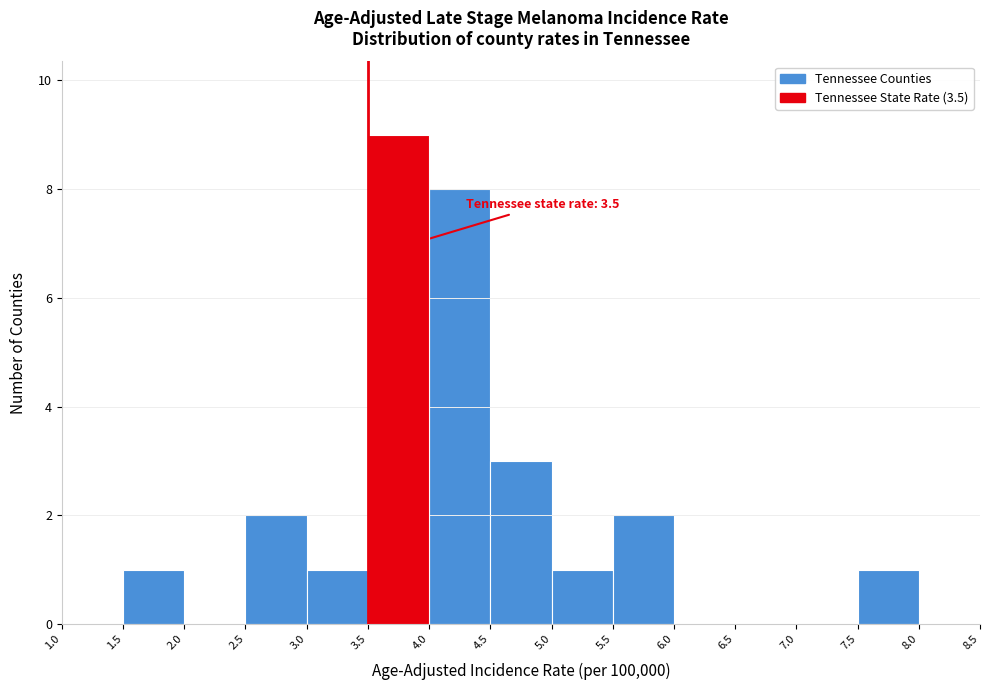

Which range on the x-axis has the tallest bar?

3.5 to 4.0